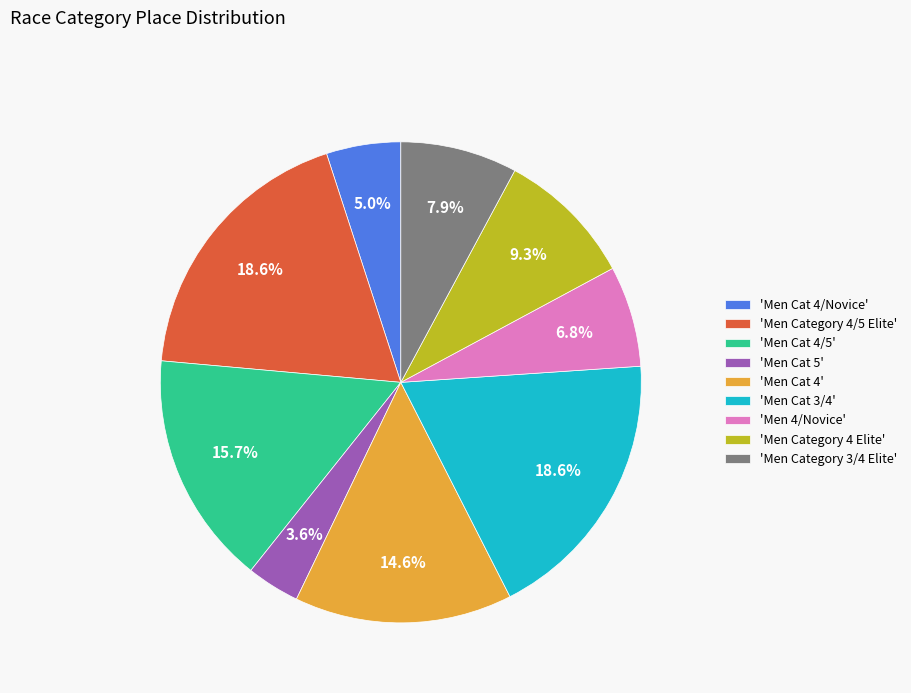

What is the smallest slice in the pie chart?

'Men Cat 5'